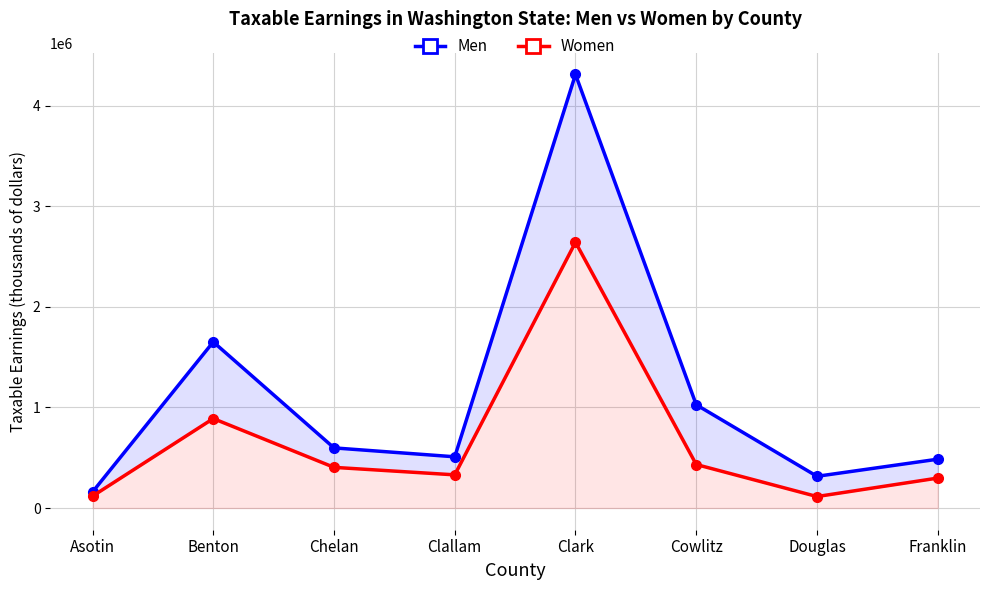

What is the greatest value displayed?

4309524